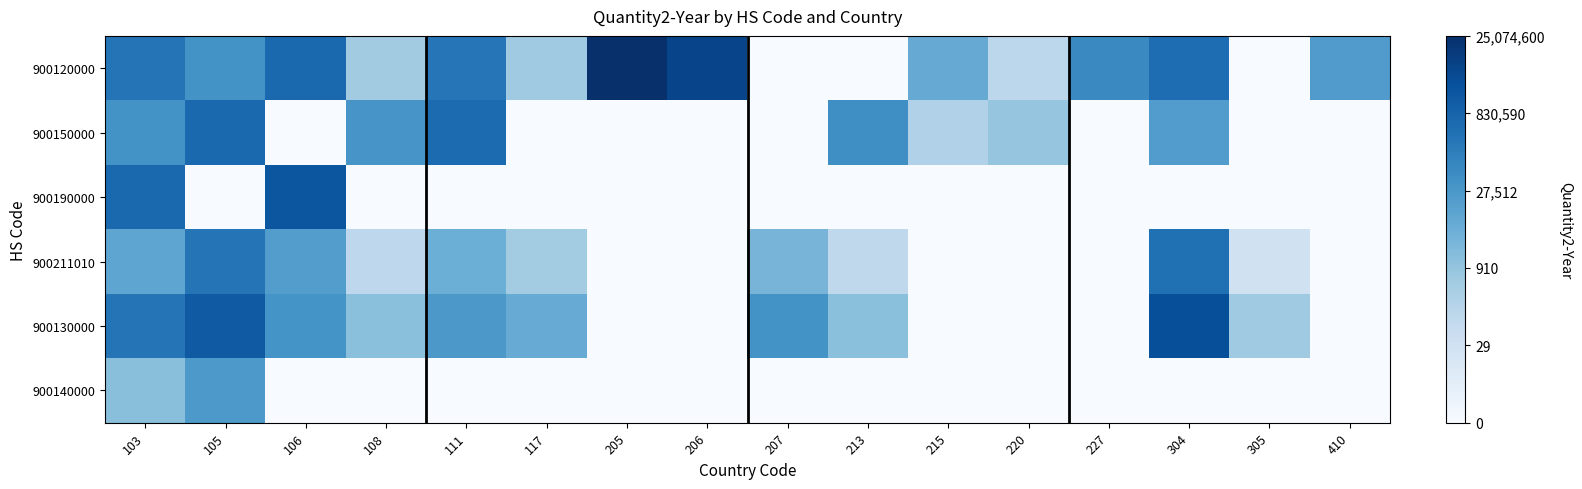

How many series are shown in this chart?

6